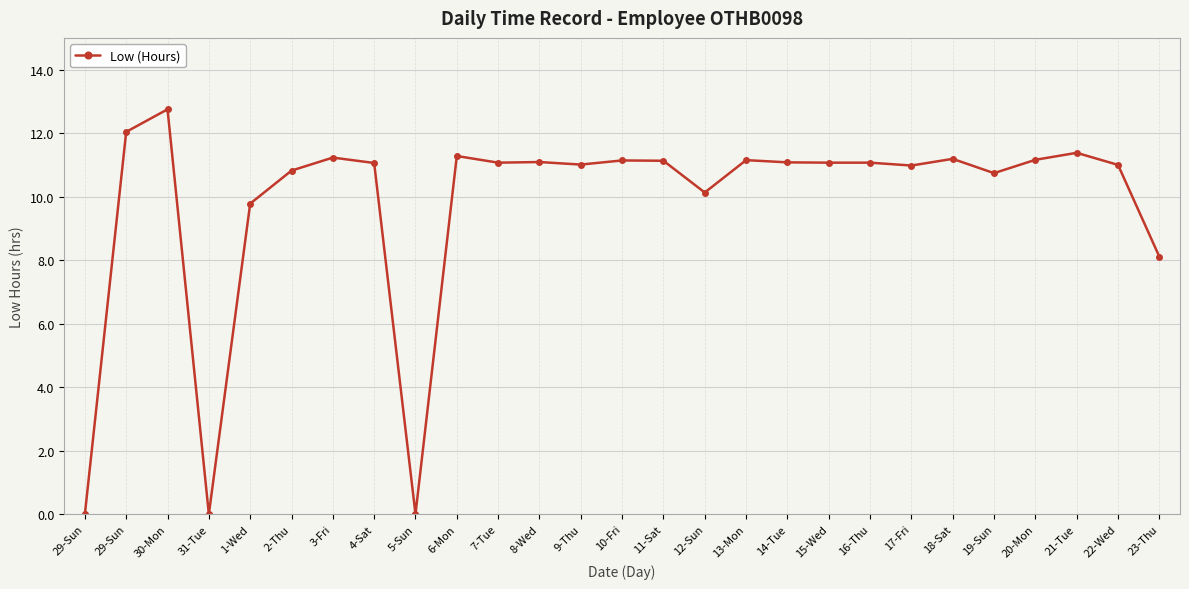

Rank the categories by value from highest to lowest.

30-Mon, 29-Sun, 21-Tue, 6-Mon, 3-Fri, 18-Sat, 20-Mon, 13-Mon, 10-Fri, 11-Sat, 8-Wed, 14-Tue, 7-Tue, 15-Wed, 16-Thu, 4-Sat, 9-Thu, 22-Wed, 17-Fri, 2-Thu, 19-Sun, 12-Sun, 1-Wed, 23-Thu, 29-Sun, 31-Tue, 5-Sun